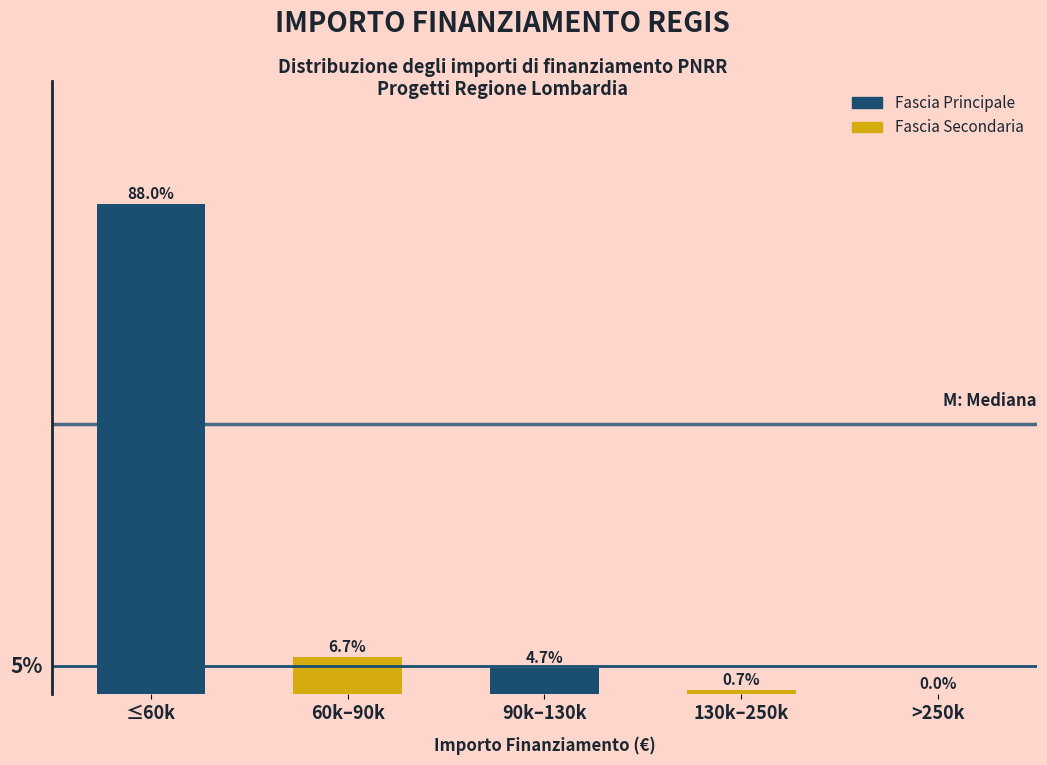

Which category has the highest value across all series?

≤60k